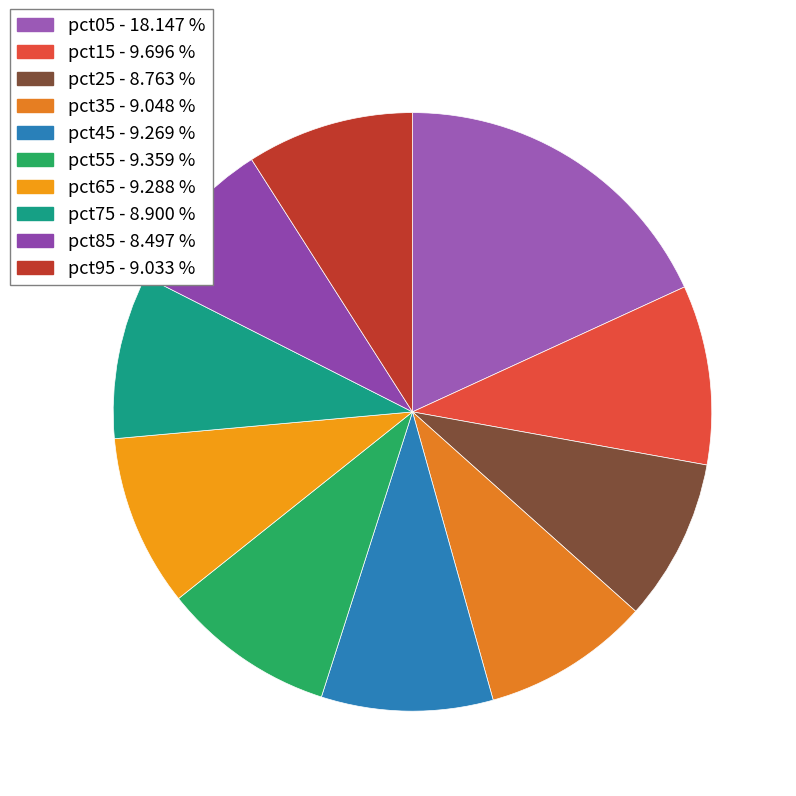

How many segments does this pie chart have?

10